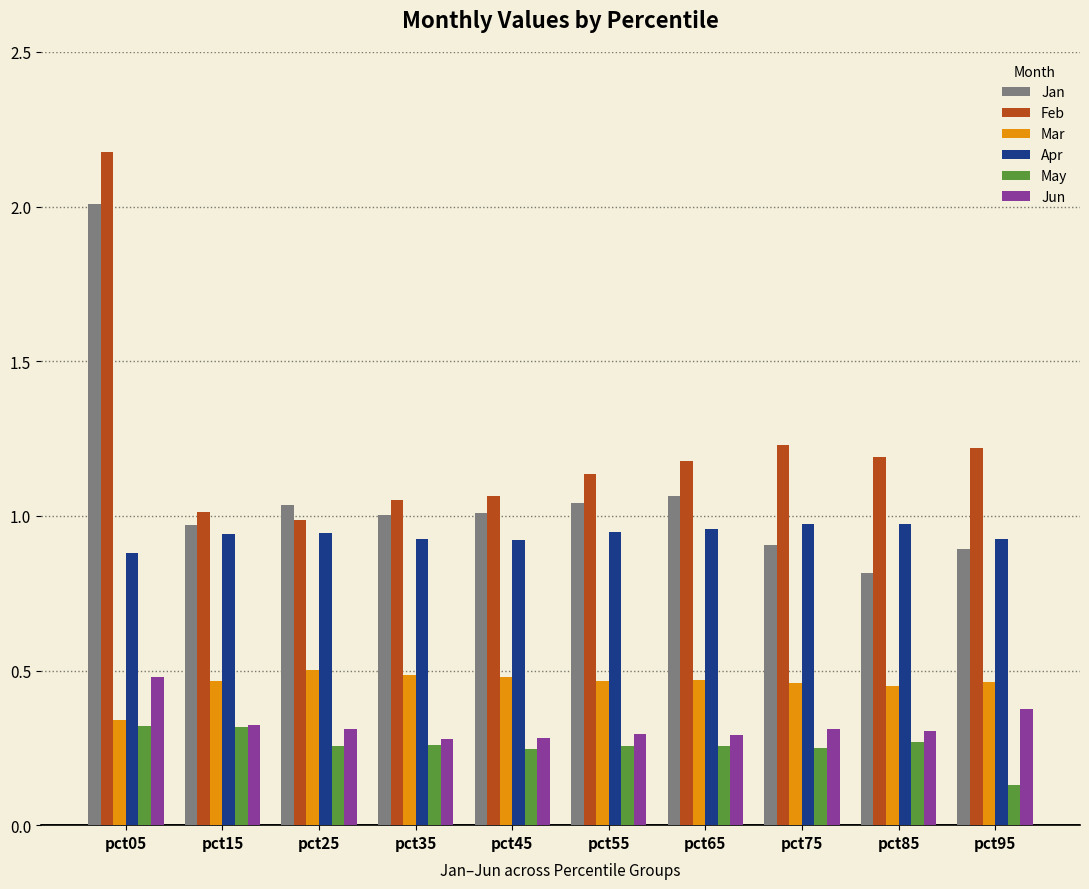

The Feb series shows 0.7 at pct15. True or false?

False